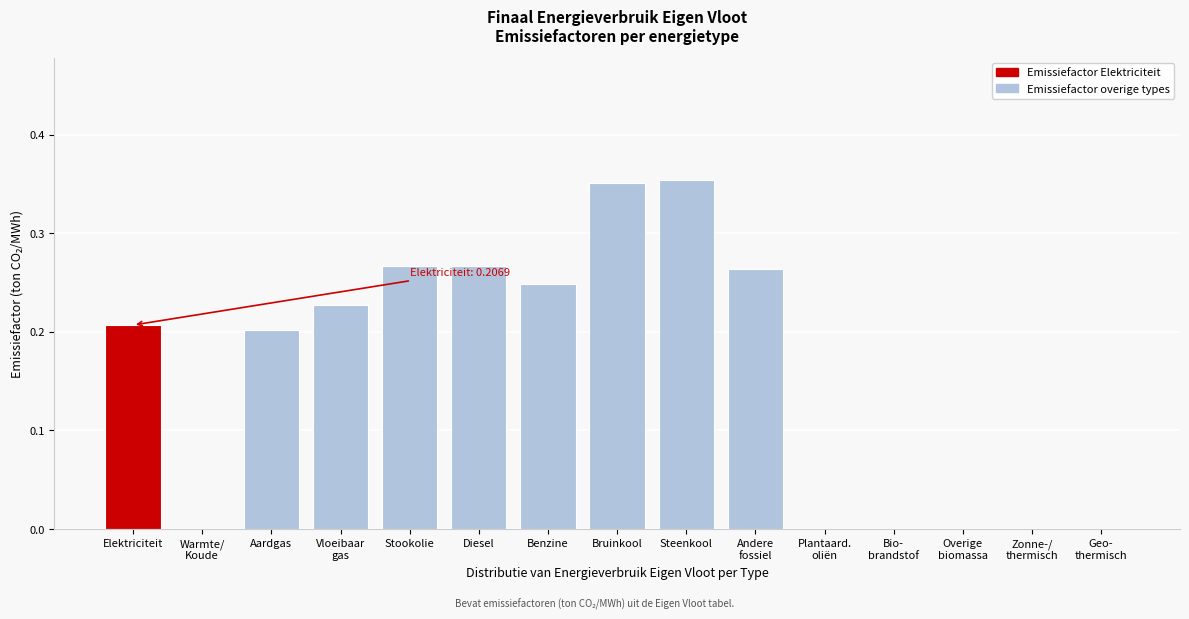

True or false: the data shows 0.4 at Diesel.

False